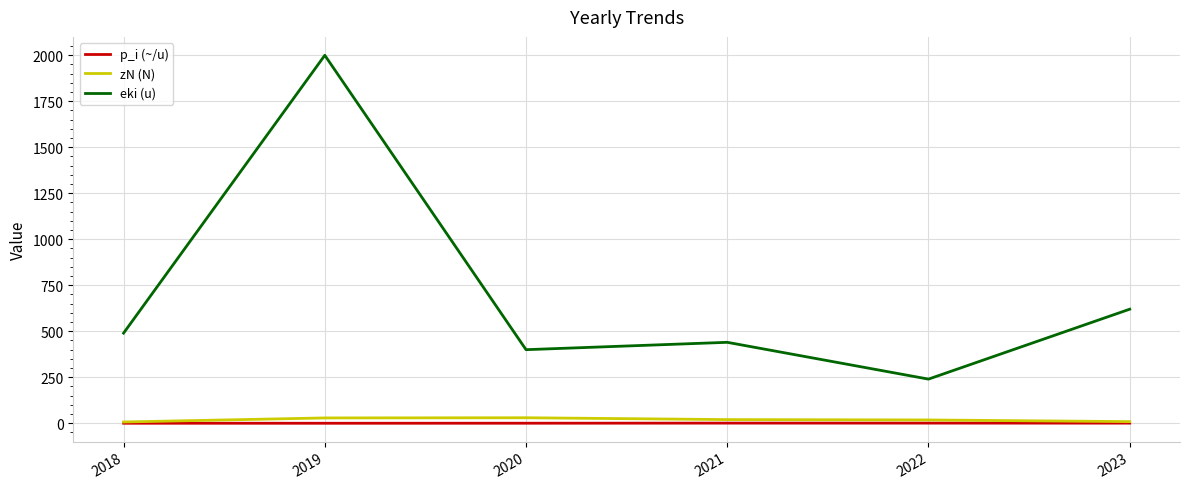

How many interior local valleys does the eki (u) series have?

2